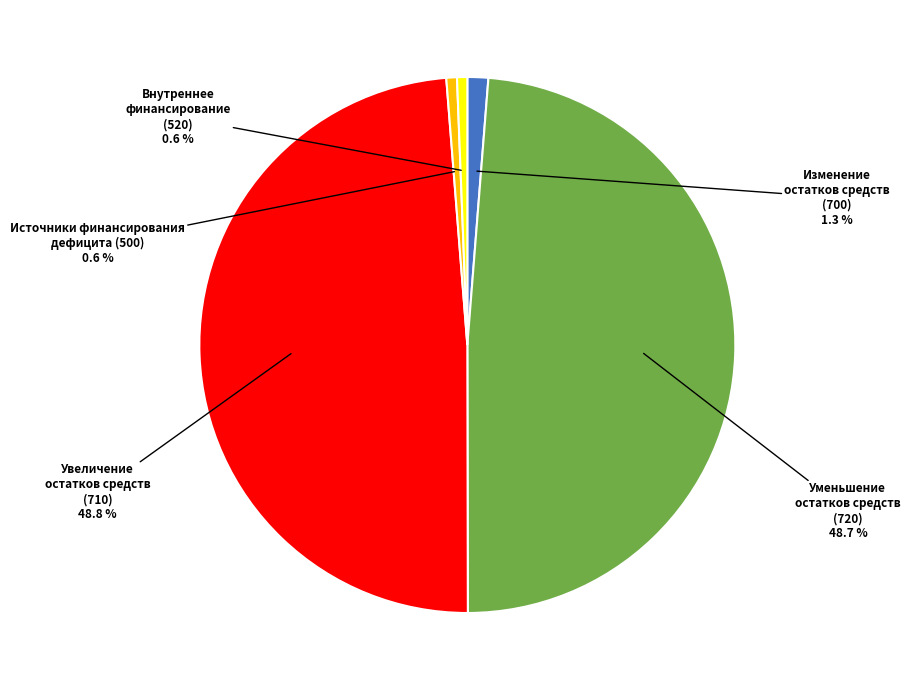

Does any single category account for the majority?

No